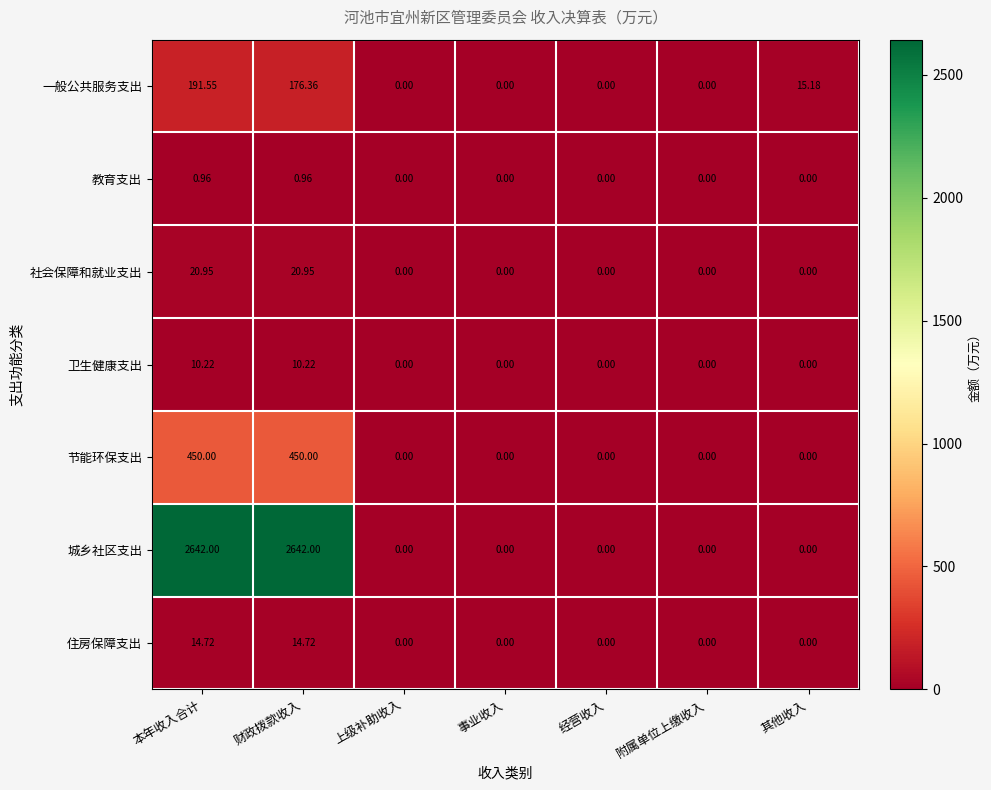

Rank the series by their maximum value, from lowest to highest.

教育支出, 卫生健康支出, 住房保障支出, 社会保障和就业支出, 一般公共服务支出, 节能环保支出, 城乡社区支出